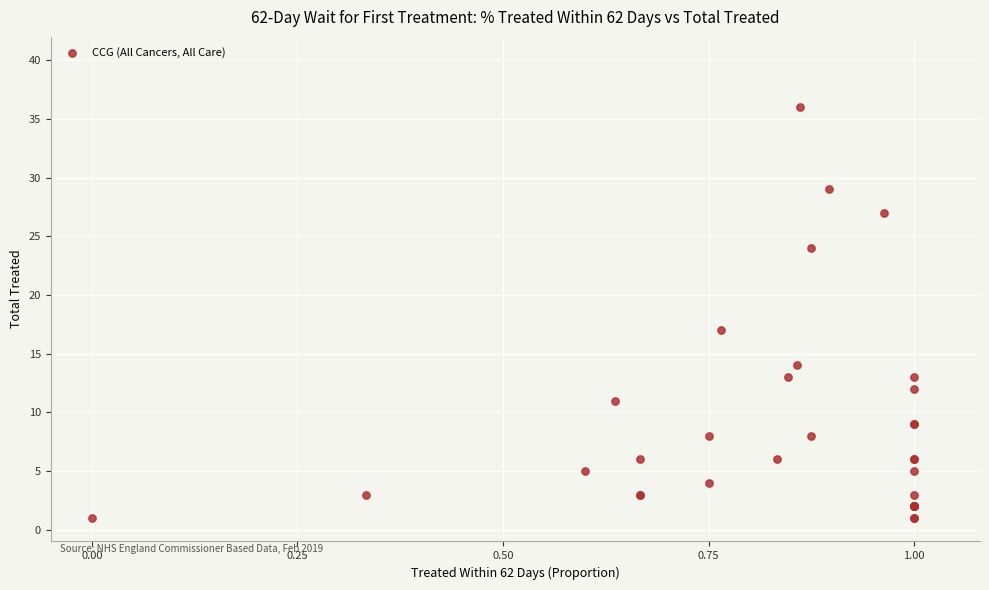

What Y value in the scatter plot is closest to 18?

17